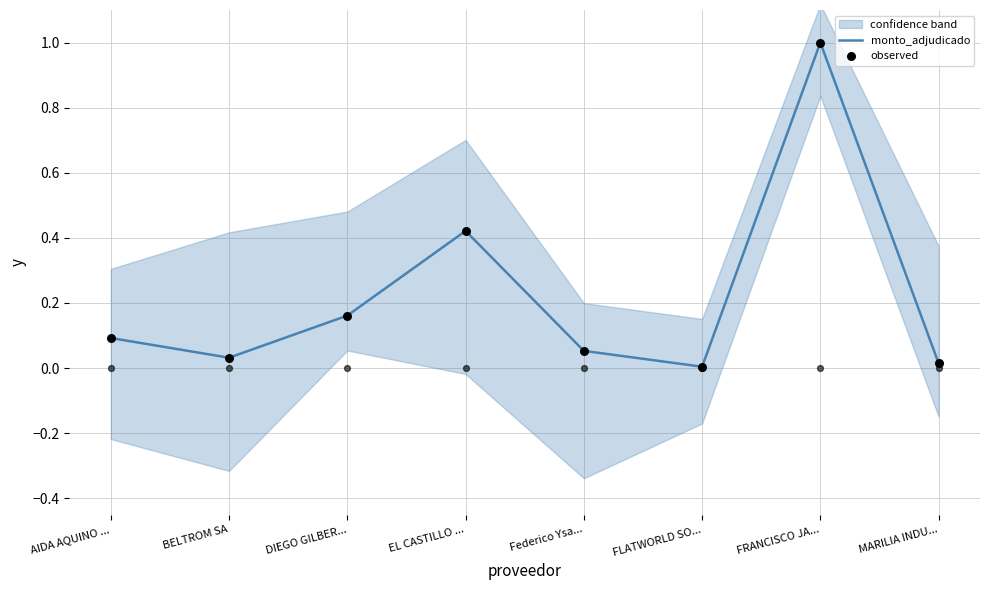

What is the total value across all series at DIEGO GILBER...?

0.3